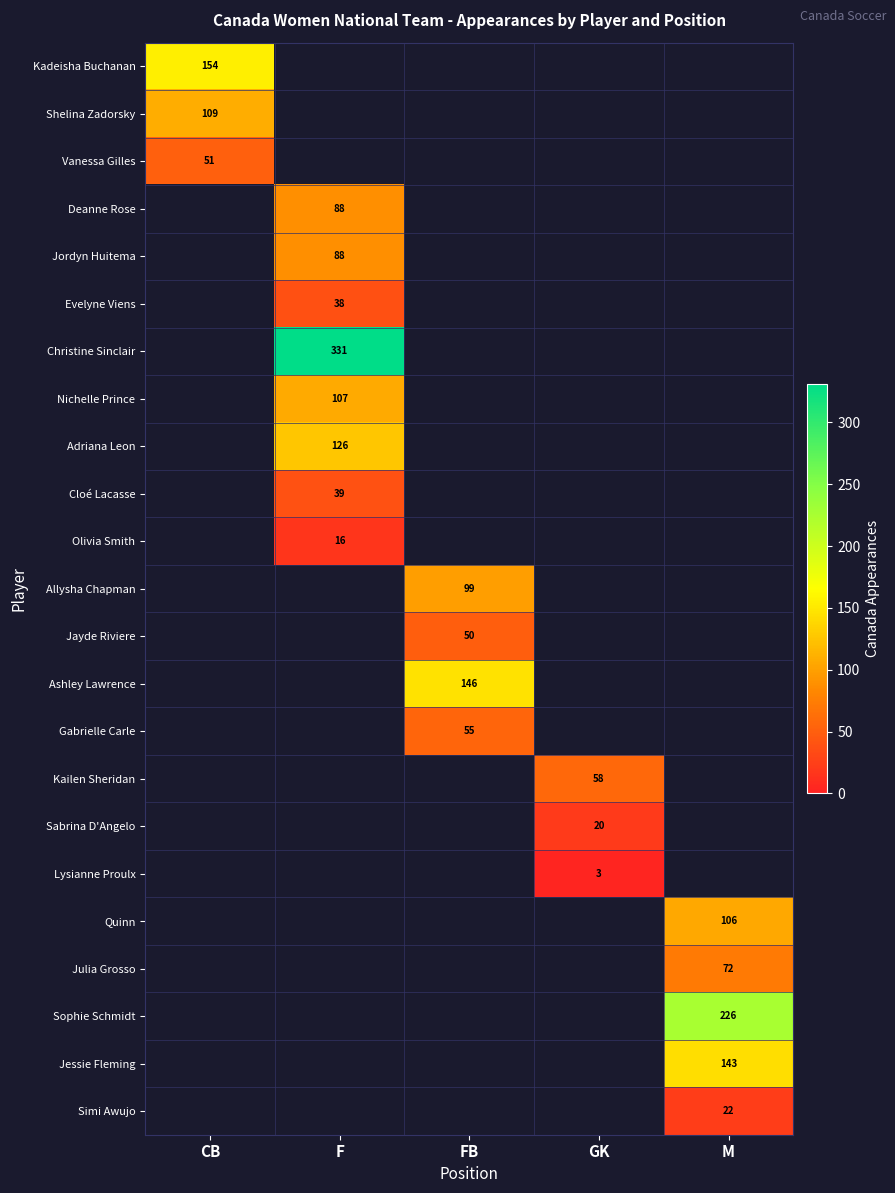

Is the value of Jayde Riviere at FB greater than the value of Lysianne Proulx at GK?

Yes